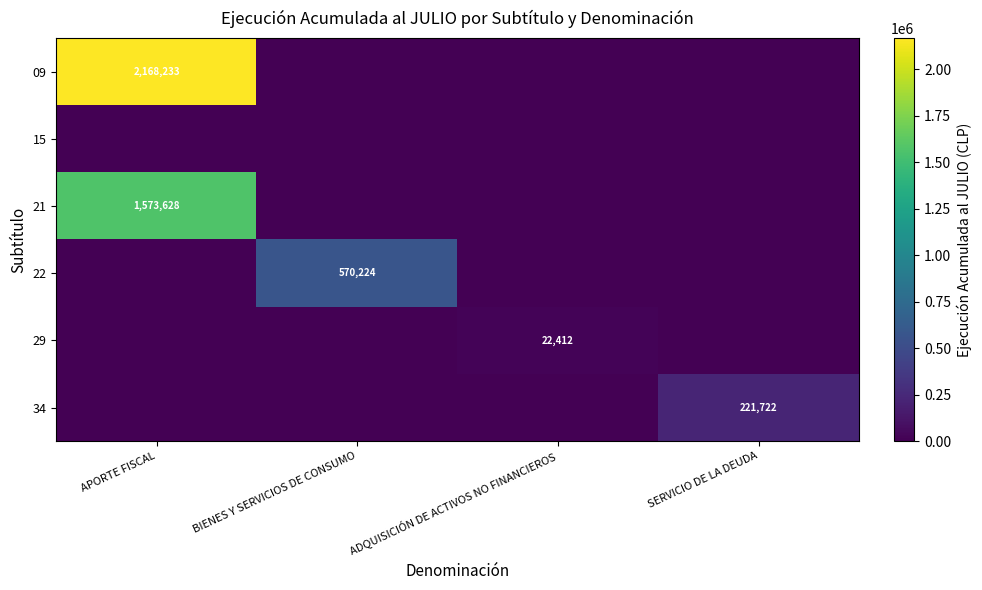

The 22 series shows 570224 at BIENES Y SERVICIOS DE CONSUMO. True or false?

True